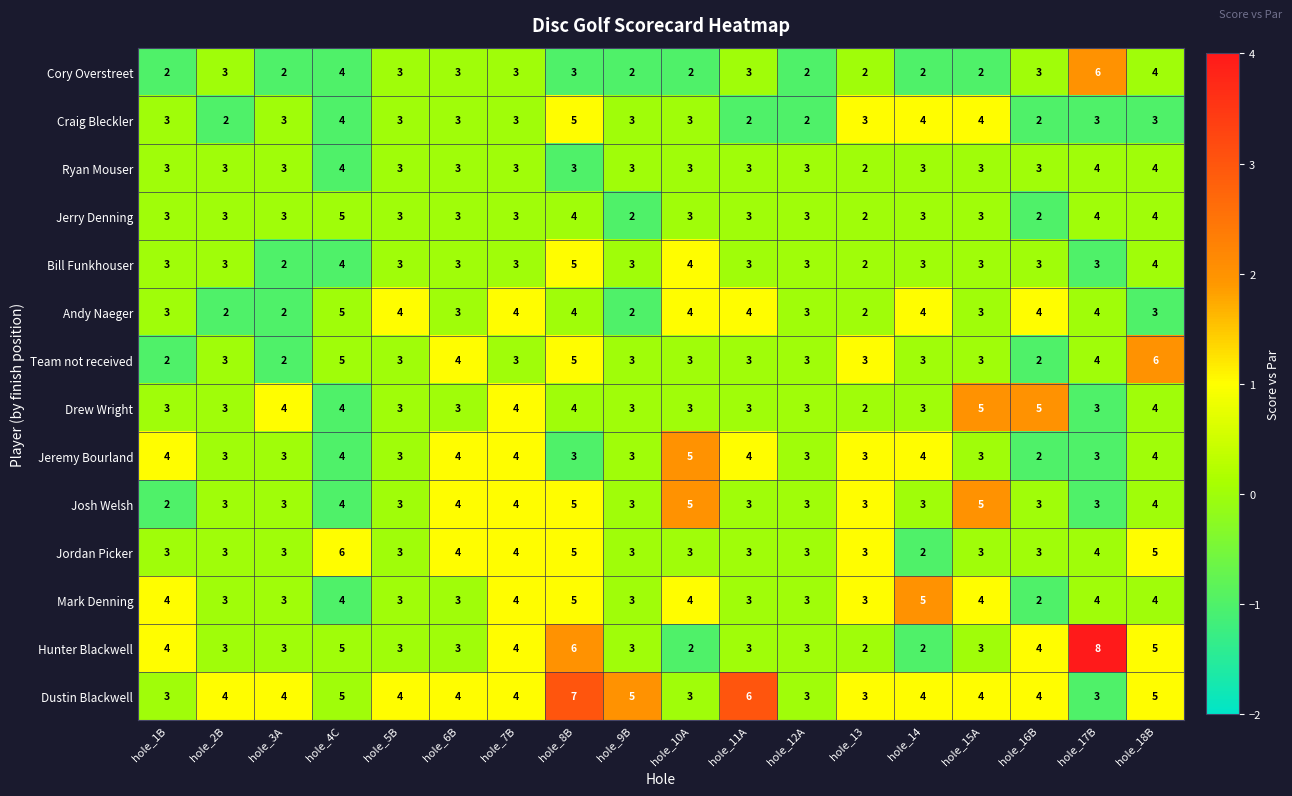

Which series has the largest range (max minus min)?

Hunter Blackwell